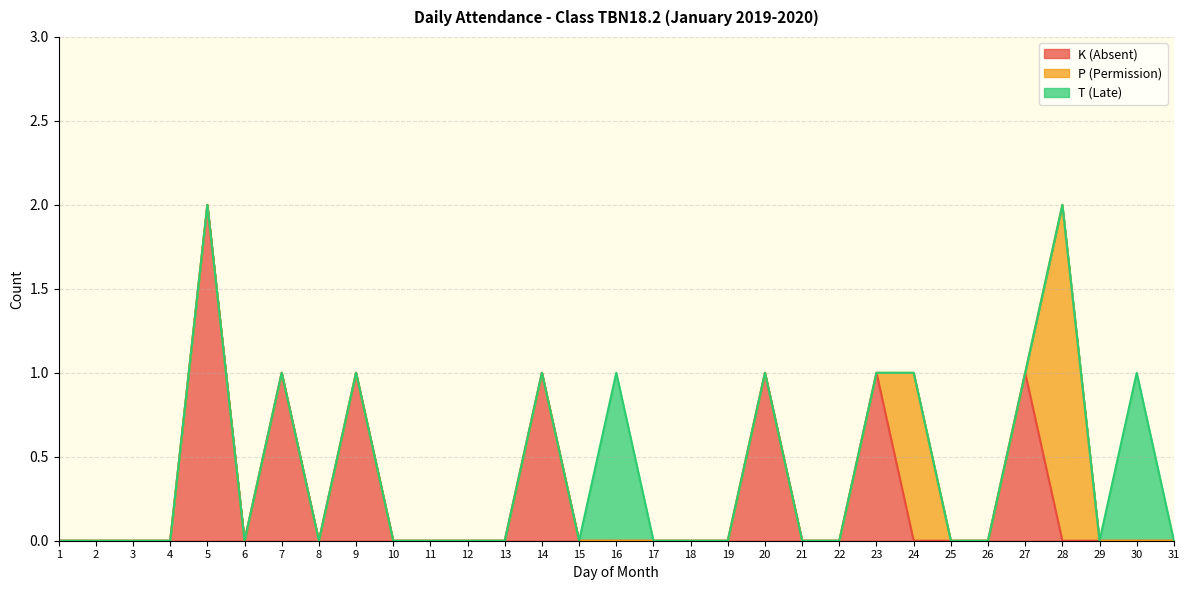

What is the total value across all series at 30?

1